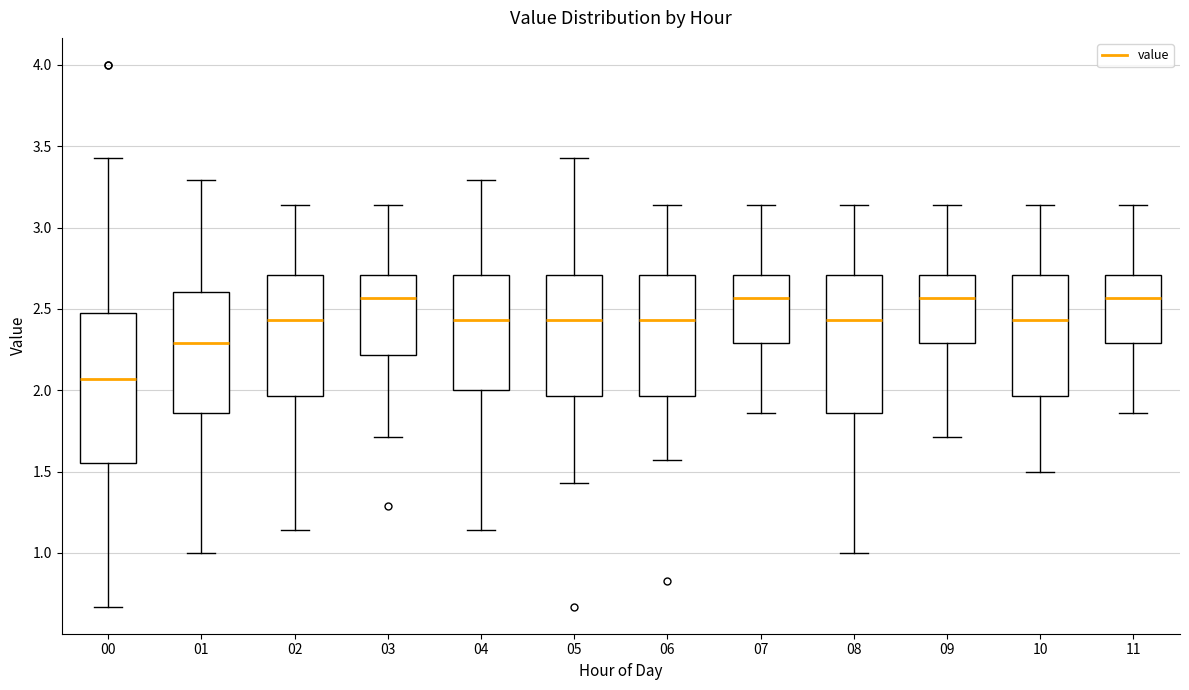

Reading left to right, read every box against the y-axis: the position of its median line, the range the box covers, and the ends of its whiskers. The values are not printed on the chart, so give them approximately, as read against the axis.

00: median 2.05, box 1.55 to 2.50, whiskers 0.65 to 3.45
01: median 2.30, box 1.85 to 2.60, whiskers 1.00 to 3.30
02: median 2.45, box 1.95 to 2.70, whiskers 1.15 to 3.15
03: median 2.55, box 2.20 to 2.70, whiskers 1.70 to 3.15
04: median 2.45, box 2.00 to 2.70, whiskers 1.15 to 3.30
05: median 2.45, box 1.95 to 2.70, whiskers 1.45 to 3.45
06: median 2.45, box 1.95 to 2.70, whiskers 1.55 to 3.15
07: median 2.55, box 2.30 to 2.70, whiskers 1.85 to 3.15
08: median 2.45, box 1.85 to 2.70, whiskers 1.00 to 3.15
09: median 2.55, box 2.30 to 2.70, whiskers 1.70 to 3.15
10: median 2.45, box 1.95 to 2.70, whiskers 1.50 to 3.15
11: median 2.55, box 2.30 to 2.70, whiskers 1.85 to 3.15